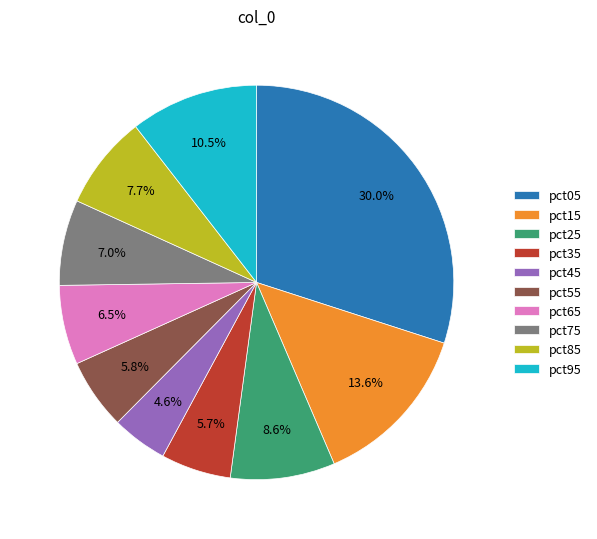

What percentage do pct25 and pct55 together represent?

14.4%